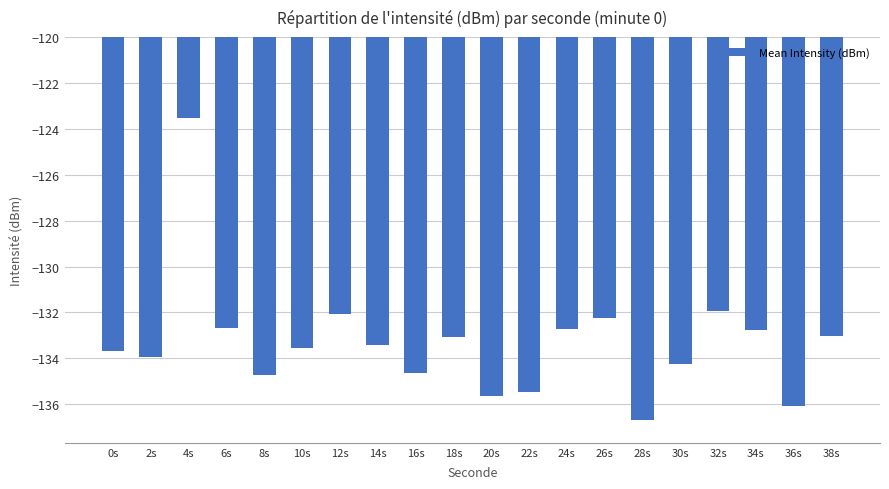

The value at 26s is -228.8. True or false?

False